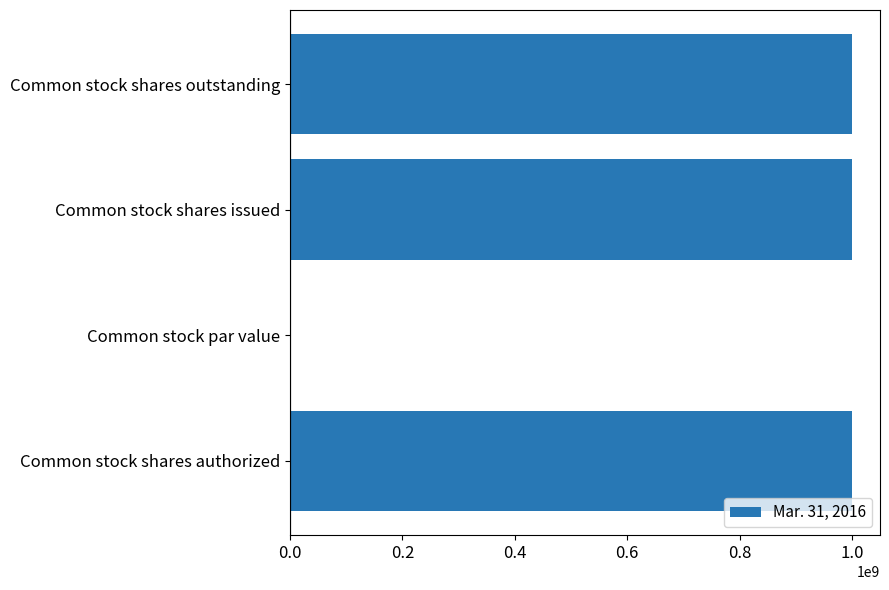

How many categories are shown in the chart?

4